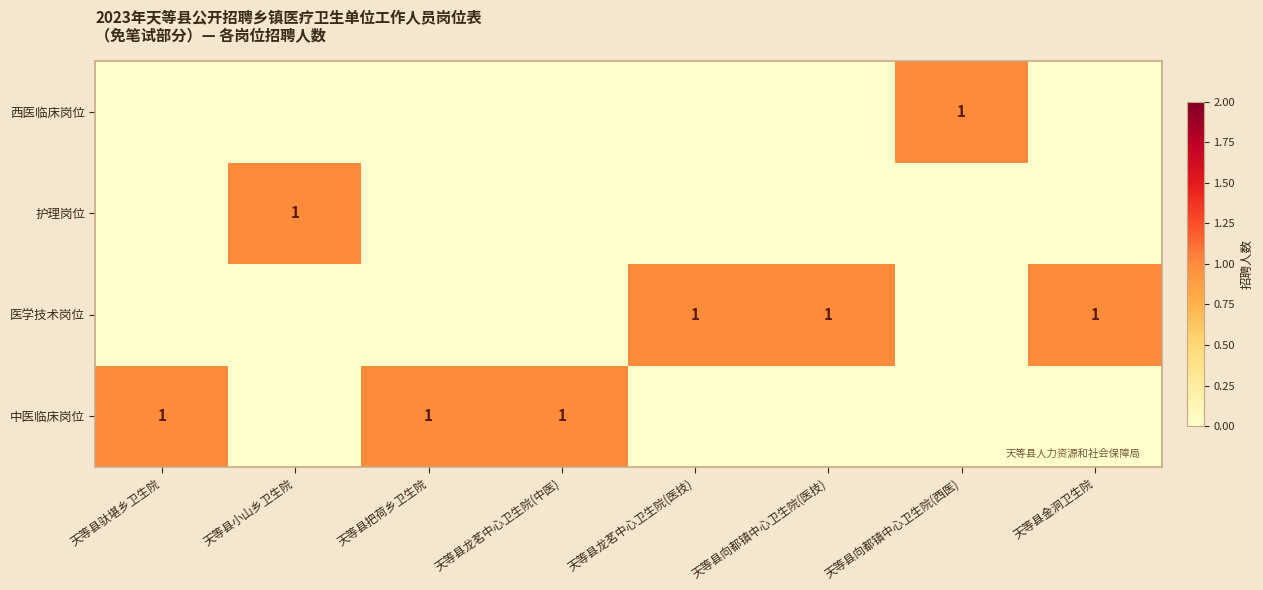

What is the total value across all series at 天等县龙茗中心卫生院(中医)?

1